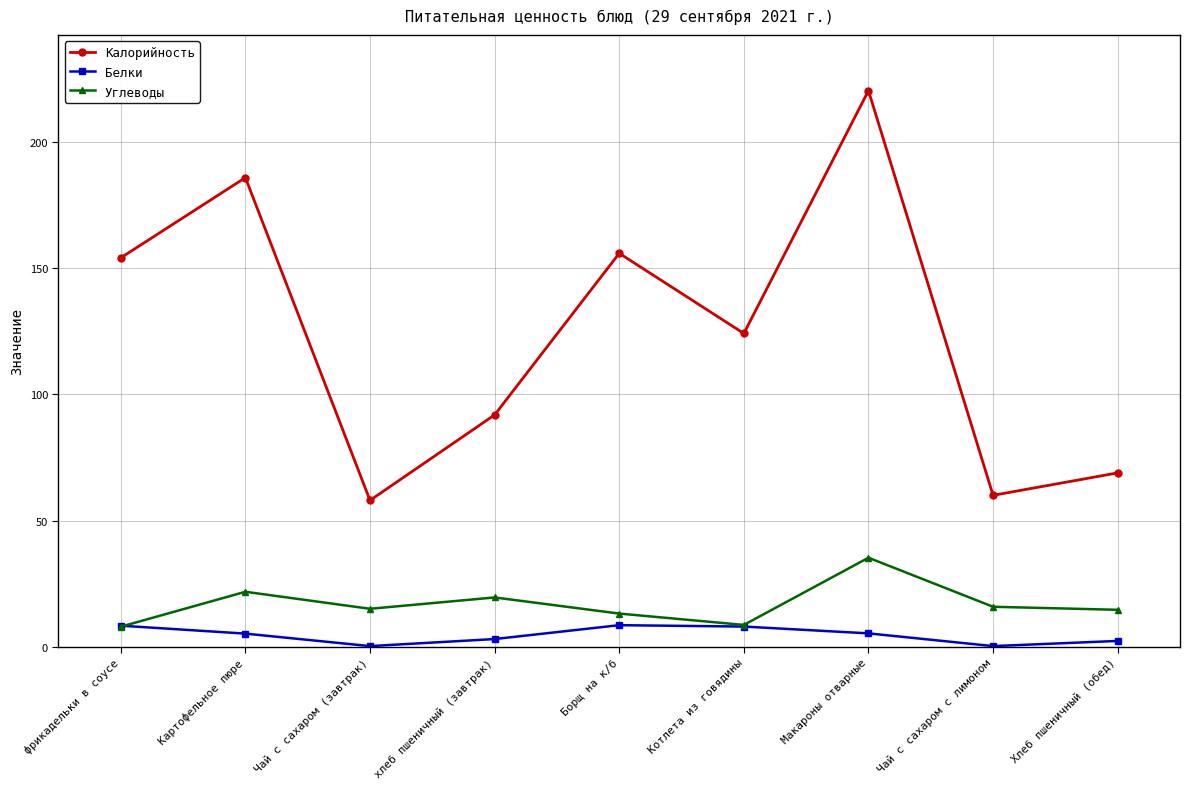

How many data points in Белки are above 5?

5